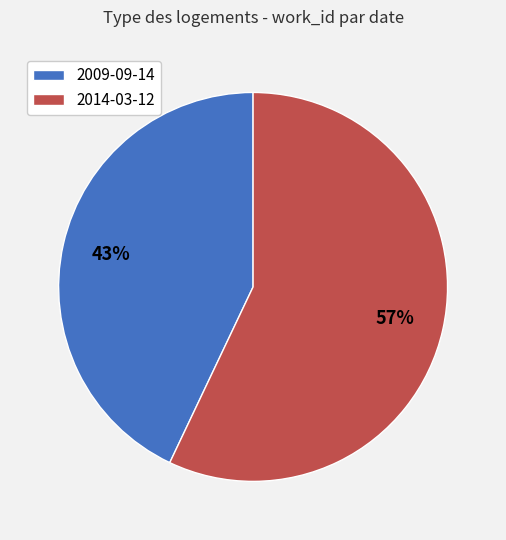

Count the number of slices in the pie.

2